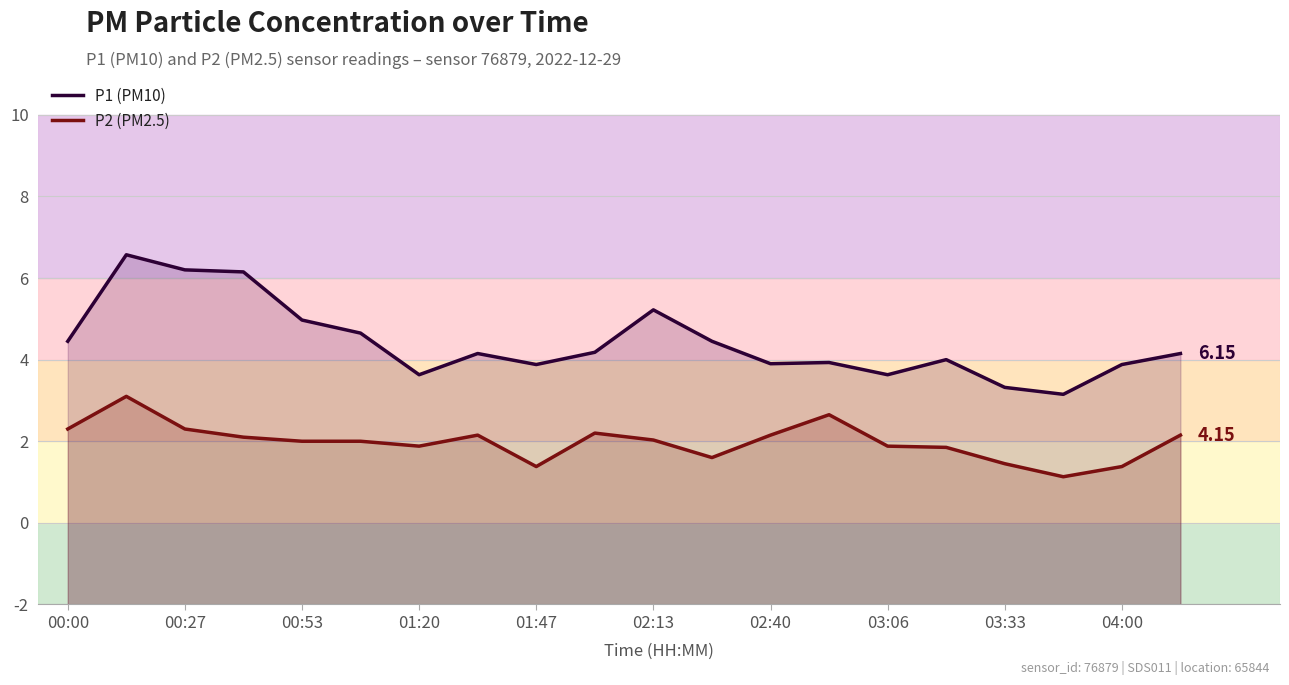

Does the chart have visible grid lines?

Yes